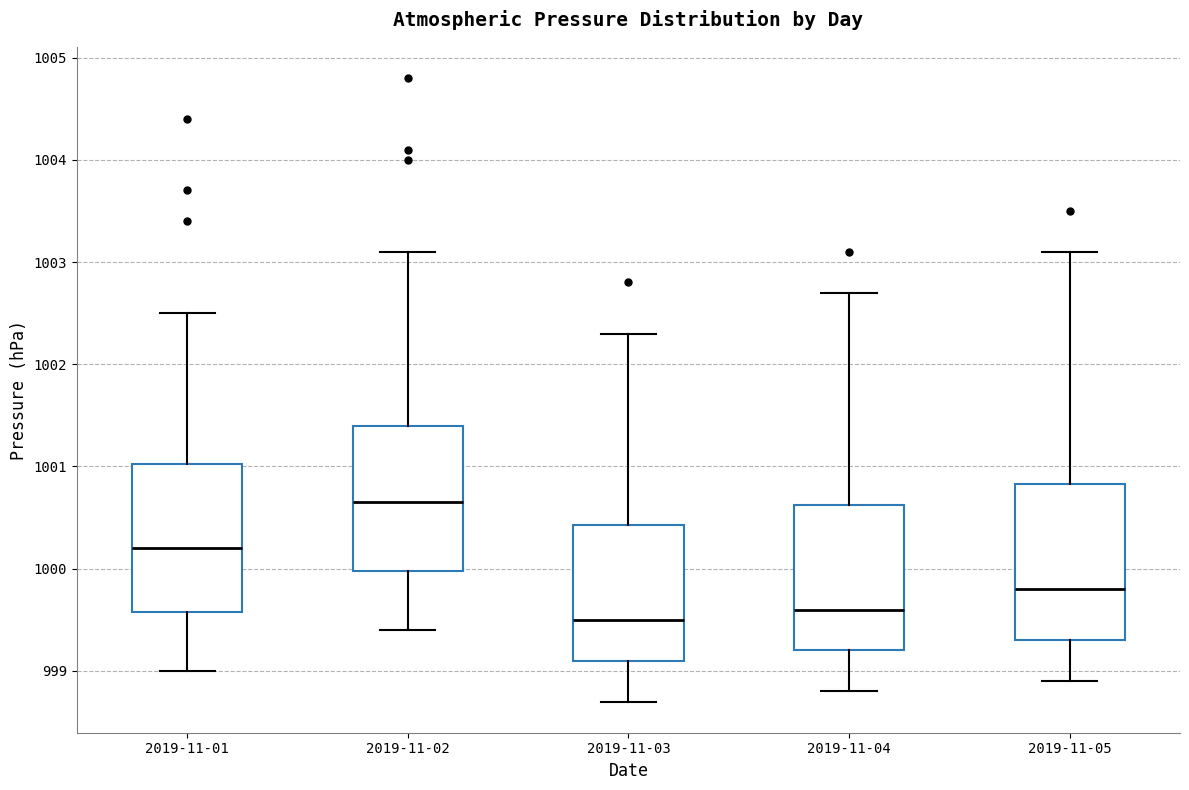

Reading left to right, read every box against the y-axis: the position of its median line, the range the box covers, and the ends of its whiskers. The values are not printed on the chart, so give them approximately, as read against the axis.

2019-11-01: median 1000.2, box 999.6 to 1001.0, whiskers 999.0 to 1002.5
2019-11-02: median 1000.7, box 1000.0 to 1001.4, whiskers 999.4 to 1003.1
2019-11-03: median 999.5, box 999.1 to 1000.4, whiskers 998.7 to 1002.3
2019-11-04: median 999.6, box 999.2 to 1000.6, whiskers 998.8 to 1002.7
2019-11-05: median 999.8, box 999.3 to 1000.8, whiskers 998.9 to 1003.1